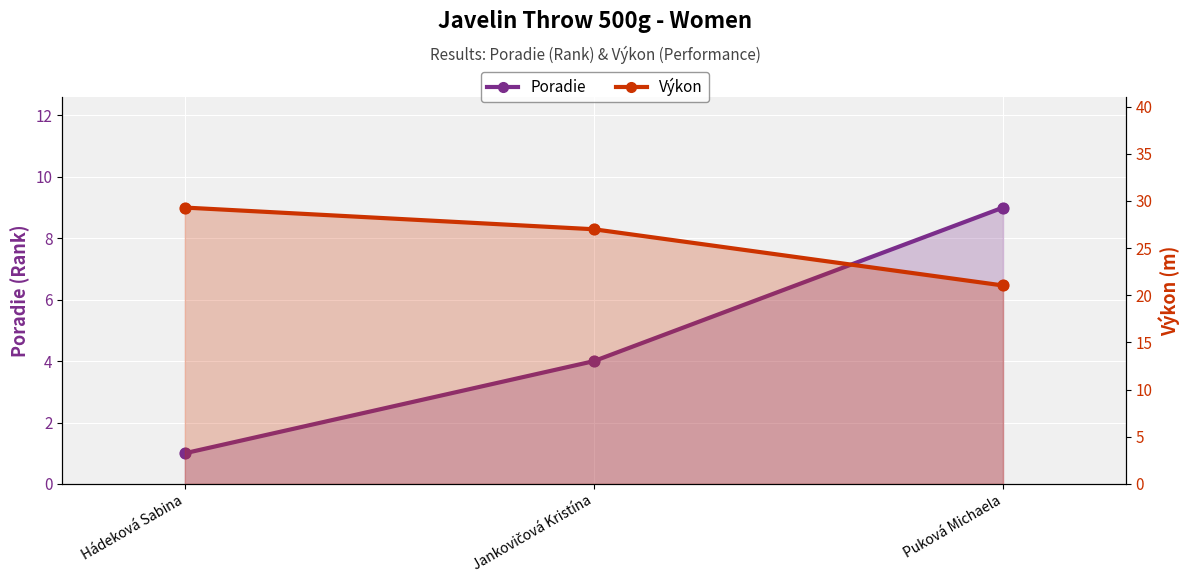

What are all the series names shown in the legend?

Poradie, Výkon